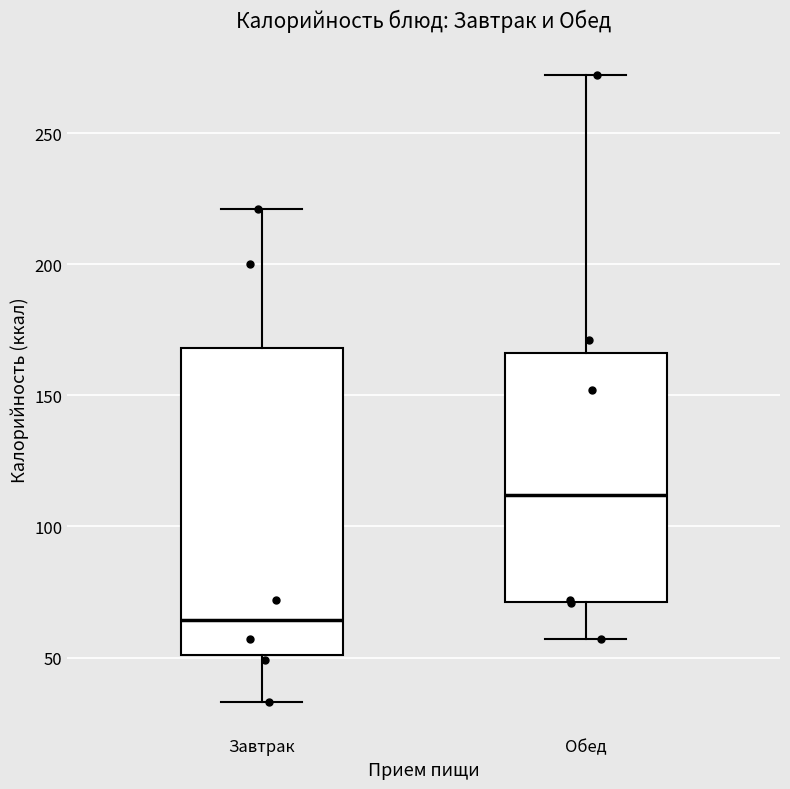

Reading left to right, transcribe this box plot: for each box, give where its median line is, the range the box spans, and where its two whiskers end, as read against the y-axis. The values are not printed on the chart, so give them approximately, as read against the axis.

Завтрак: median 65, box 50 to 170, whiskers 35 to 220
Обед: median 110, box 70 to 165, whiskers 55 to 270